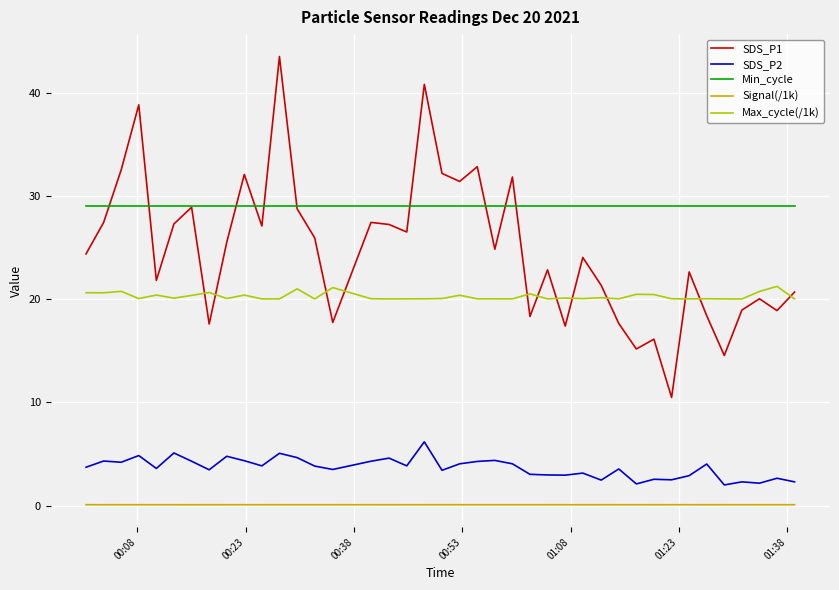

Which series has the widest spread of values?

SDS_P1